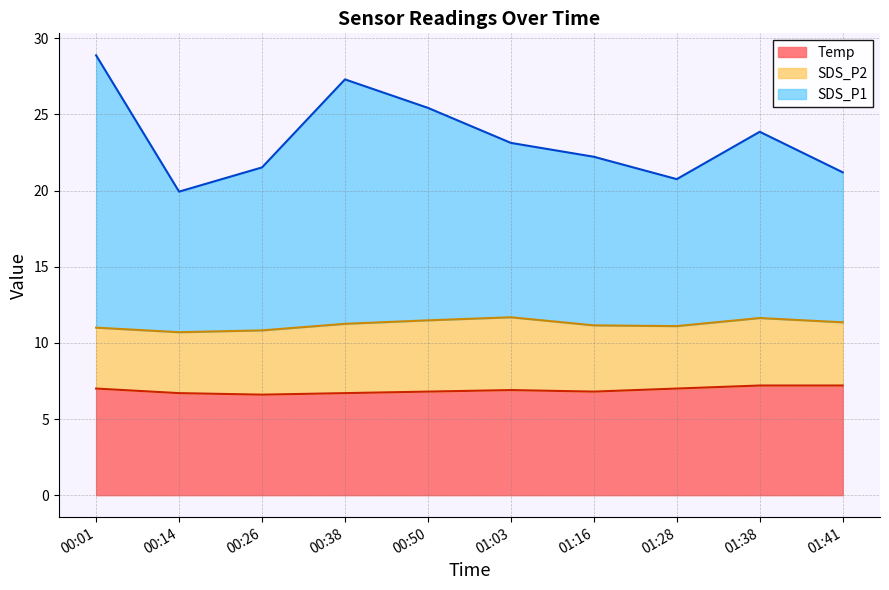

Does the chart have visible grid lines?

Yes